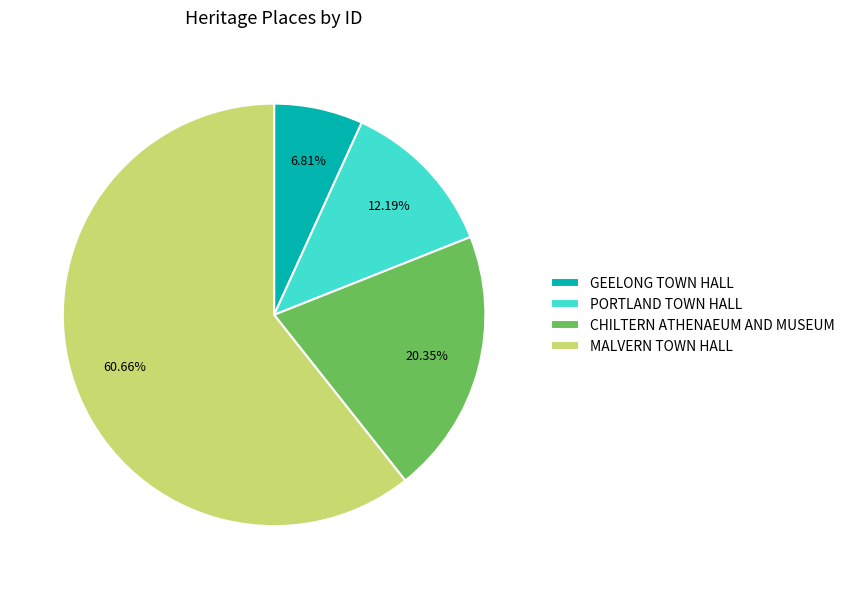

To the nearest percent, what percentage of the pie is GEELONG TOWN HALL?

7%